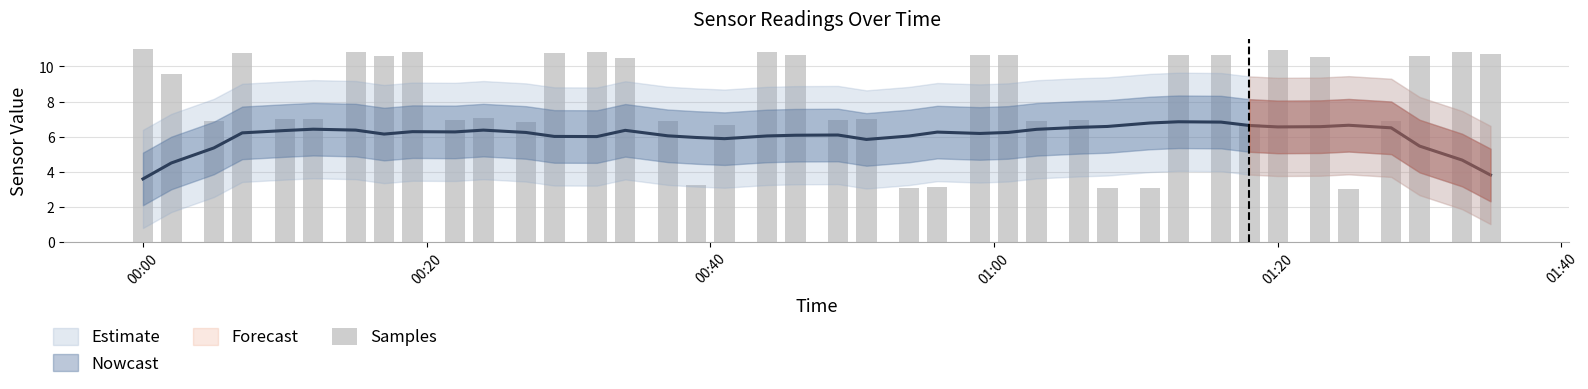

What is the value of the 39th bar from the left?

10.8